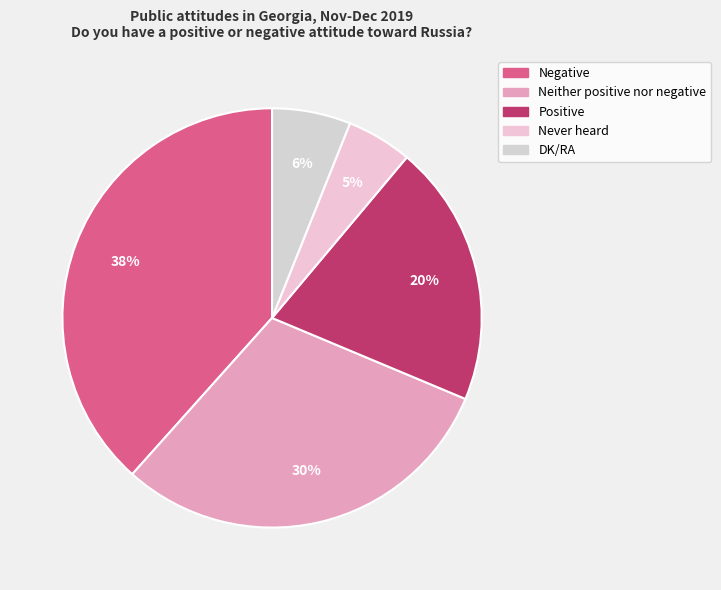

How many slices are in this pie chart?

5